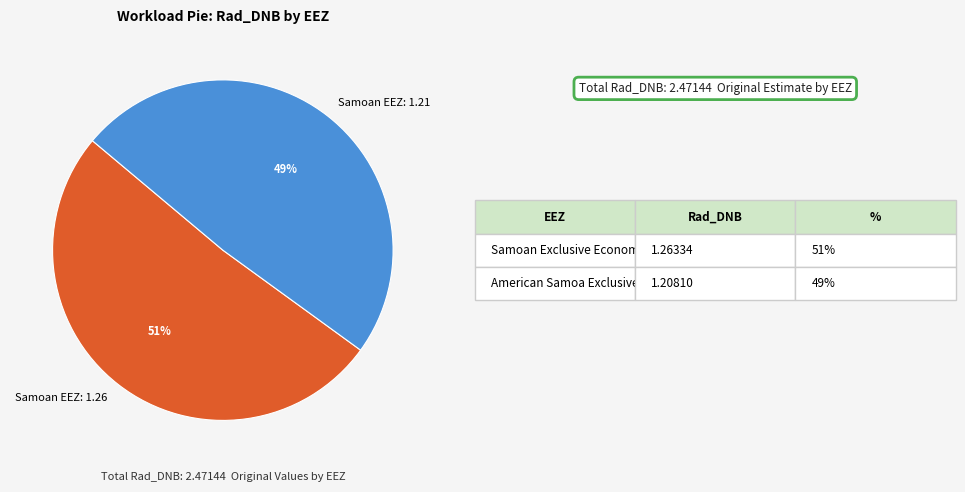

Does any single category account for the majority?

Yes